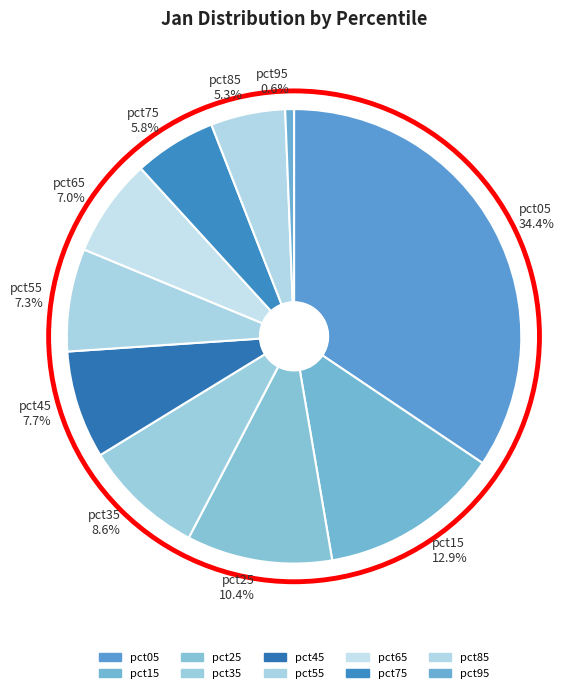

Which category has the smallest portion of the pie?

pct95